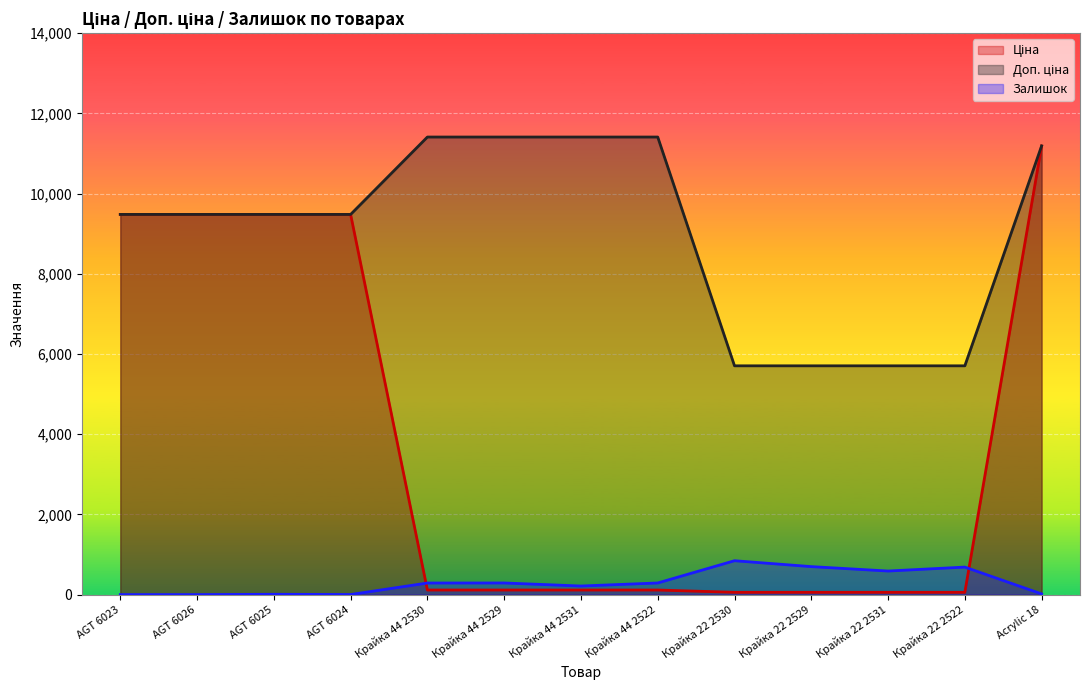

True or false: Ціна has more than 1 points higher than both neighbors.

False